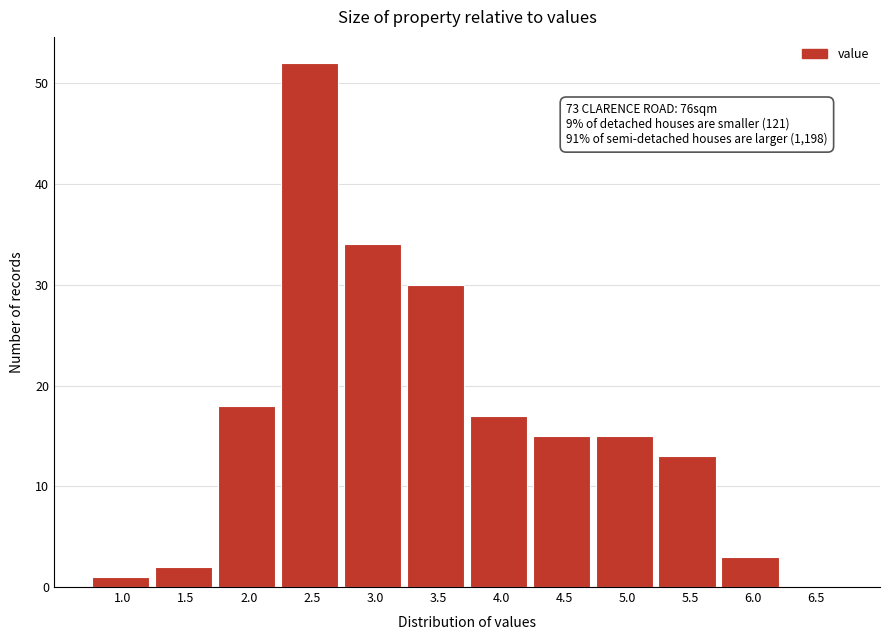

Reading left to right, extract all data points from this chart.

1.0=1	1.5=2	2.0=18	2.5=52	3.0=34	3.5=30	4.0=17	4.5=15	5.0=15	5.5=13	6.0=3	6.5=0